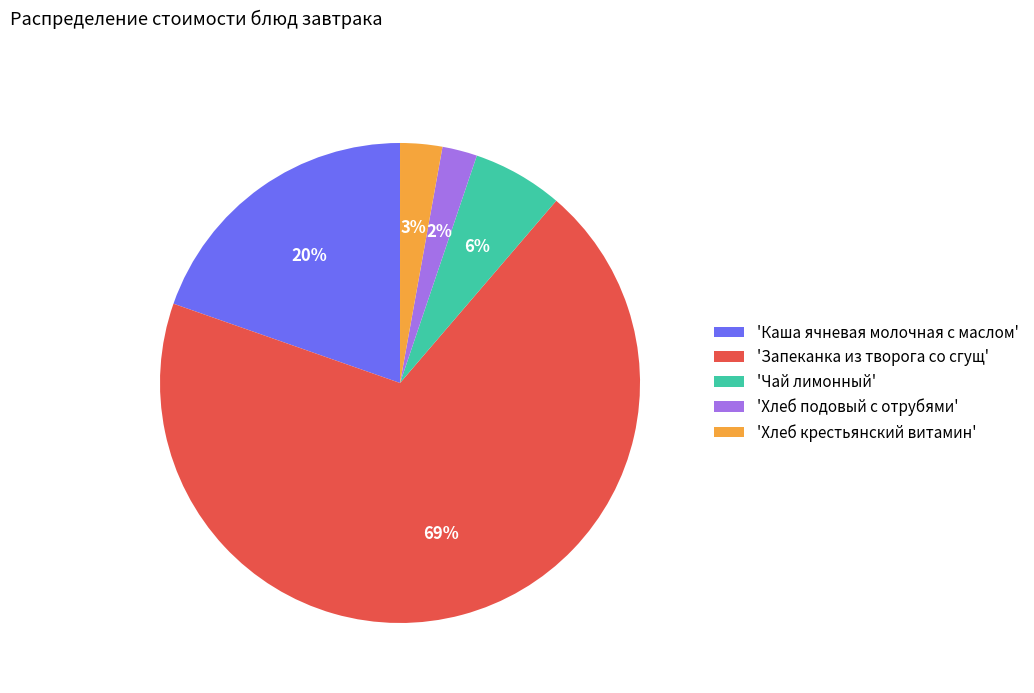

Is it true that 'Каша ячневая молочная с маслом' is 9% of the pie?

False